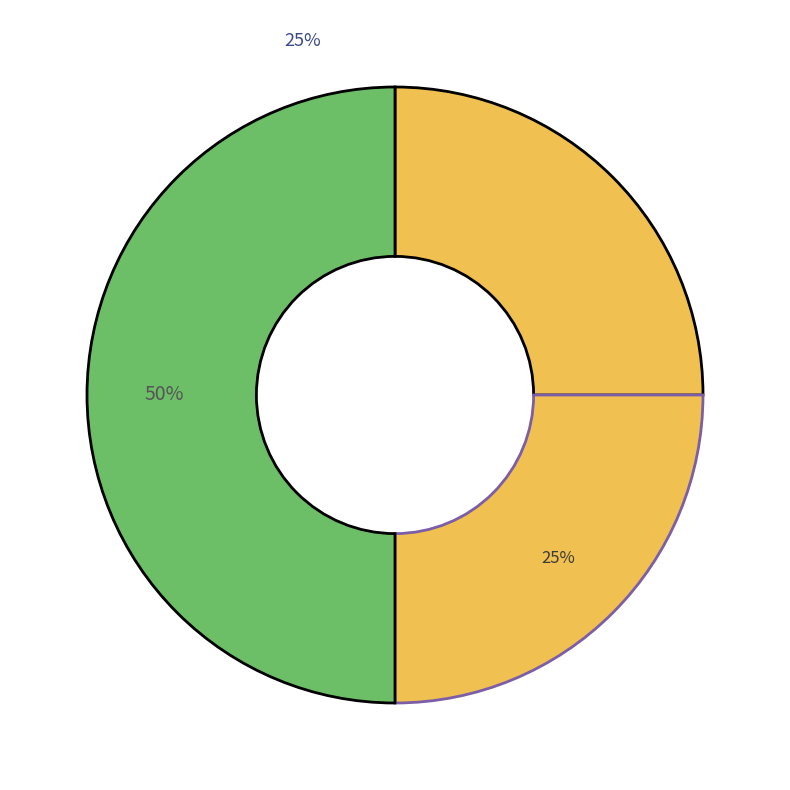

True or false: WWHV014665 accounts for 15% of the total.

False